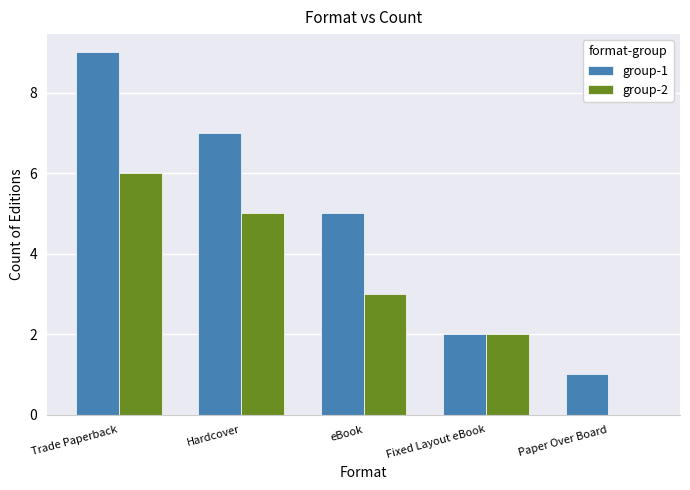

What are all the series names shown in the legend?

group-1, group-2